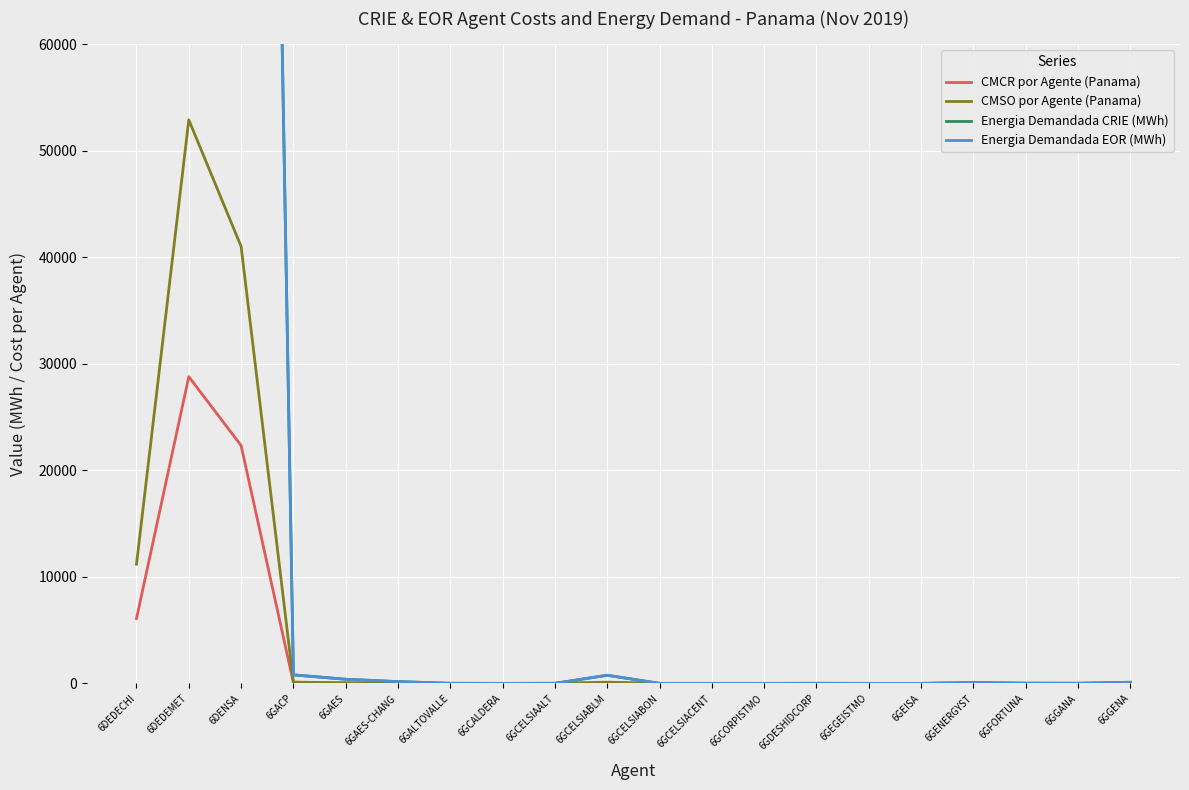

How many distinct data groups are displayed?

4